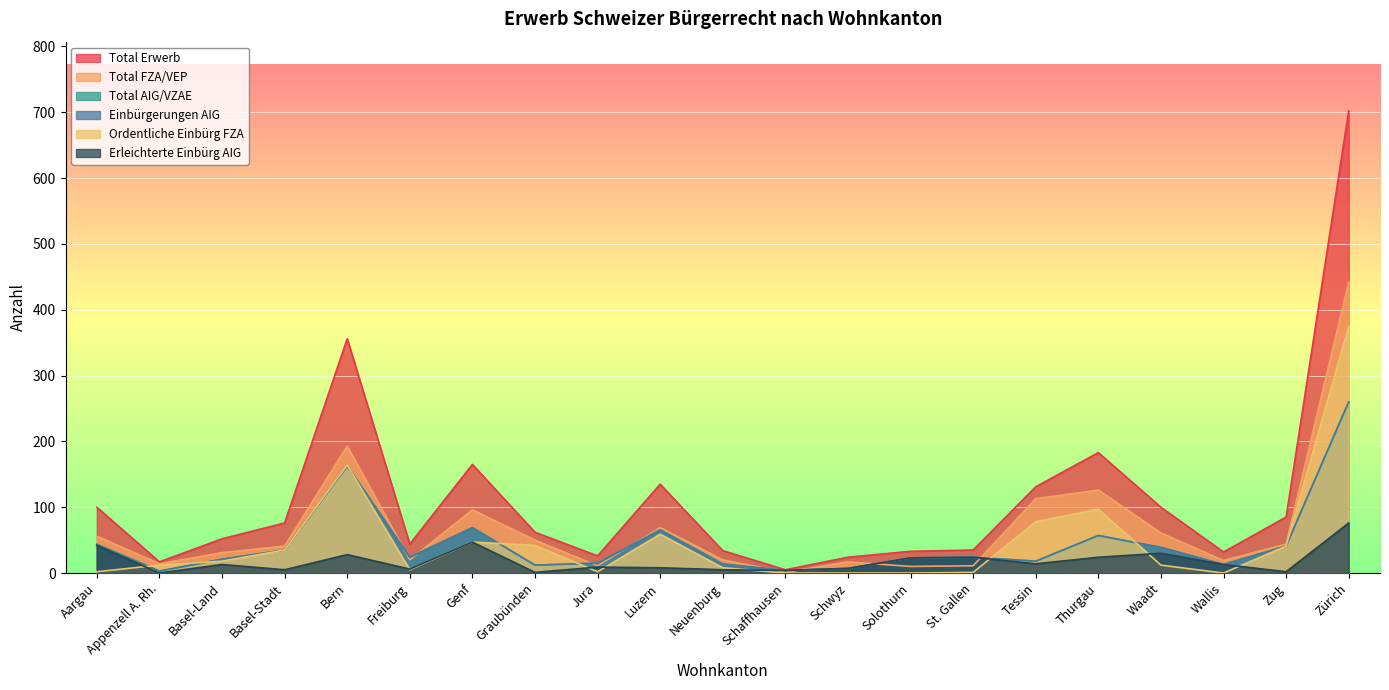

Which series changed the most between St. Gallen and Waadt?

Total Erwerb